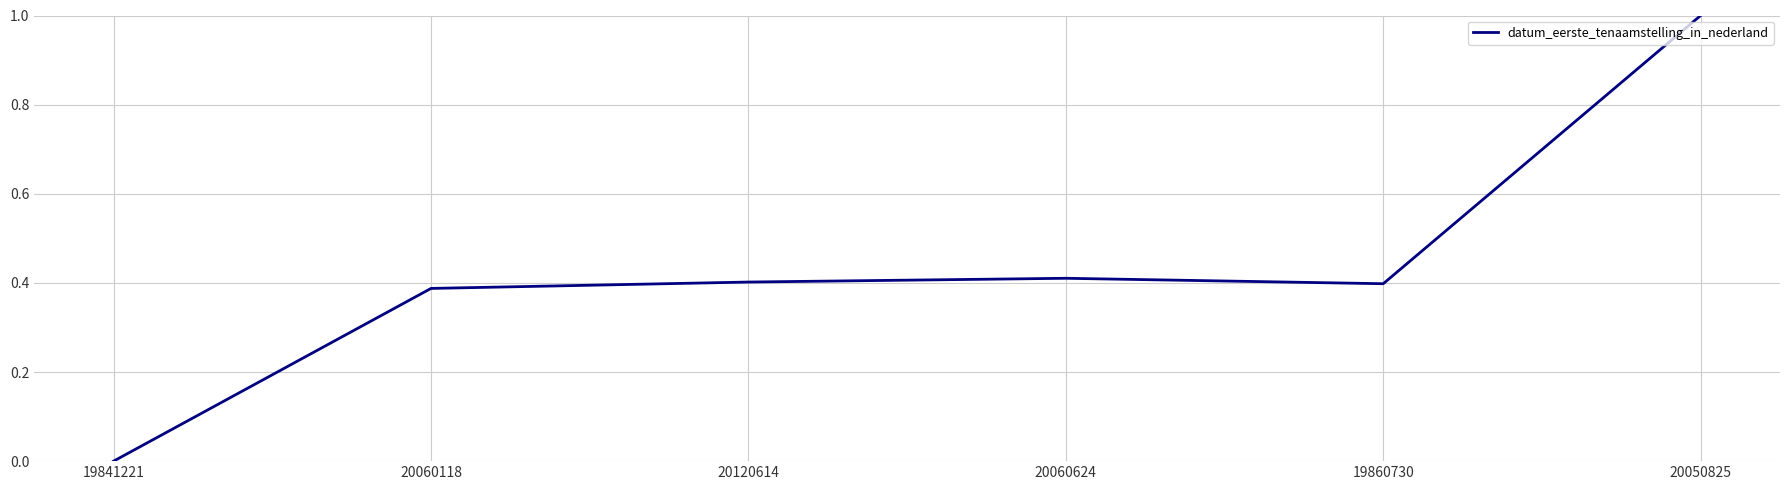

The chart shows a value of 0.4 at 20120614. True or false?

True